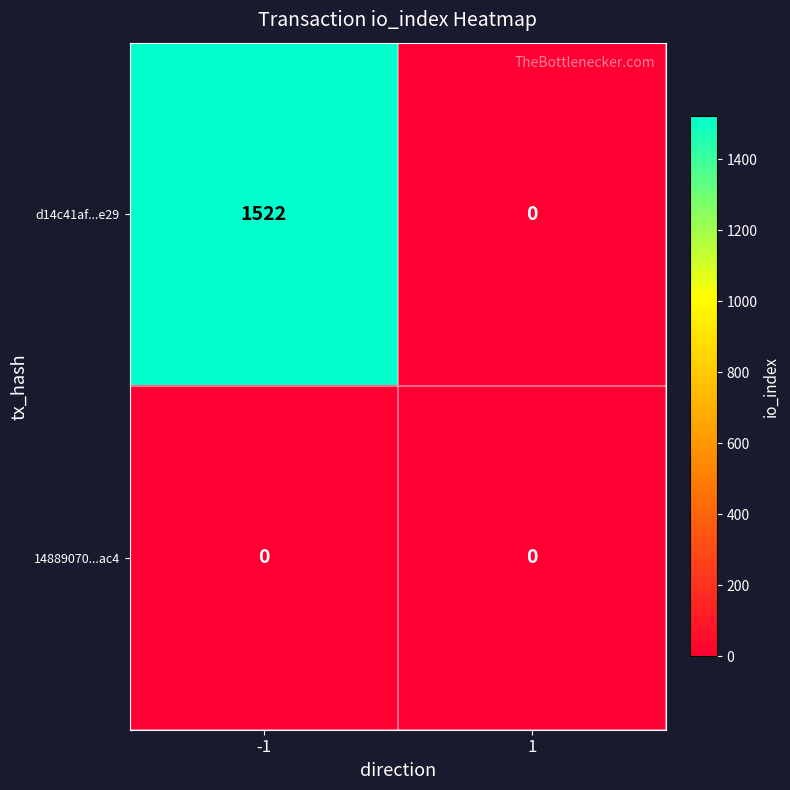

List the series in order of their peak value, highest first.

d14c41af...e29, 14889070...ac4